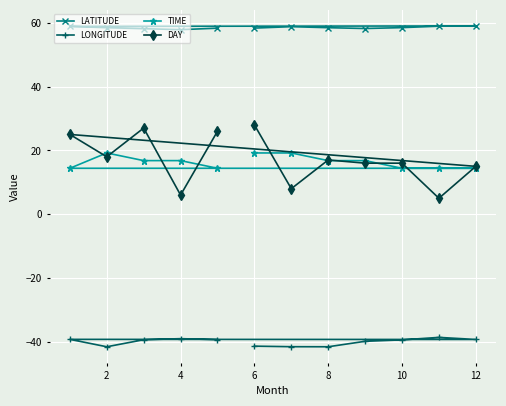

In LATITUDE, how many points are higher than both neighbors (excluding endpoints)?

2